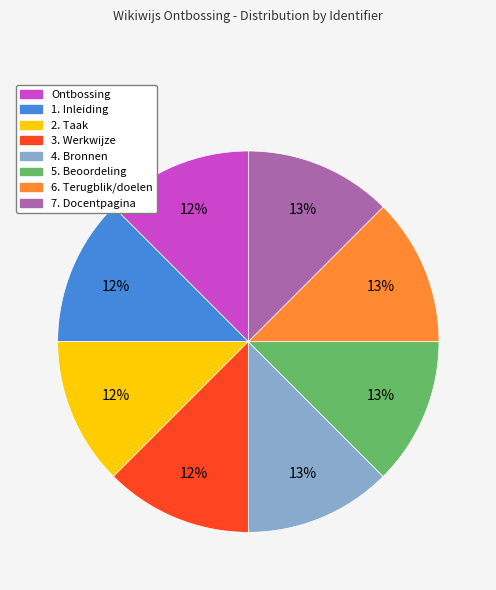

Is it true that 3. Werkwijze is 12% of the pie?

True